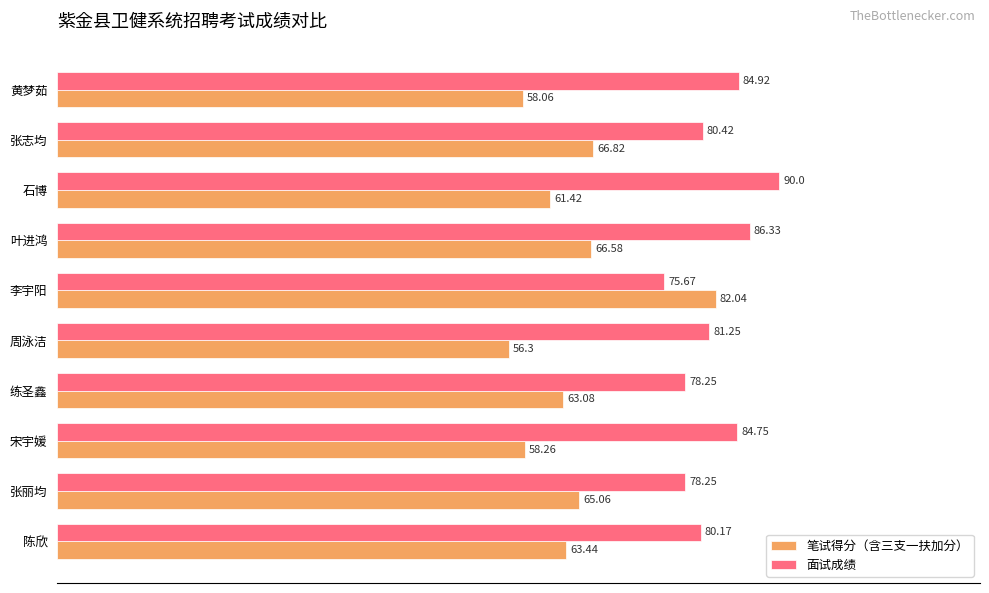

Which series changed the most between 张丽均 and 周泳洁?

笔试得分（含三支一扶加分）